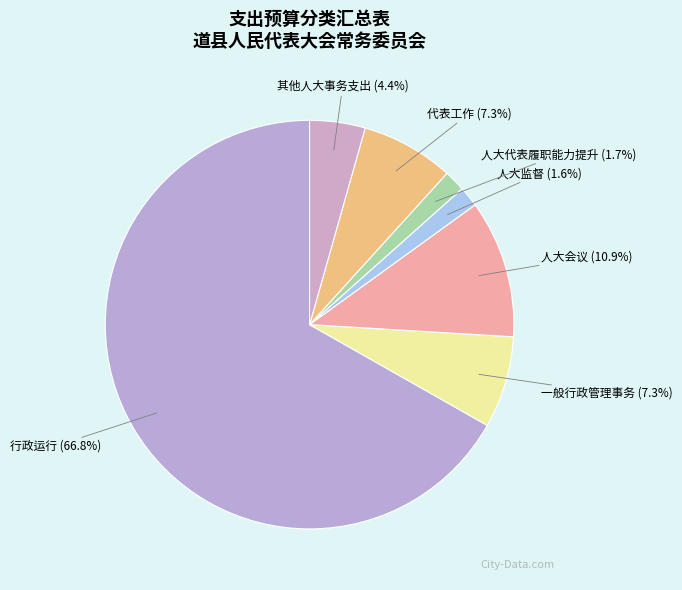

Combined, what portion of the pie is 其他人大事务支出 and 代表工作?

11.7%